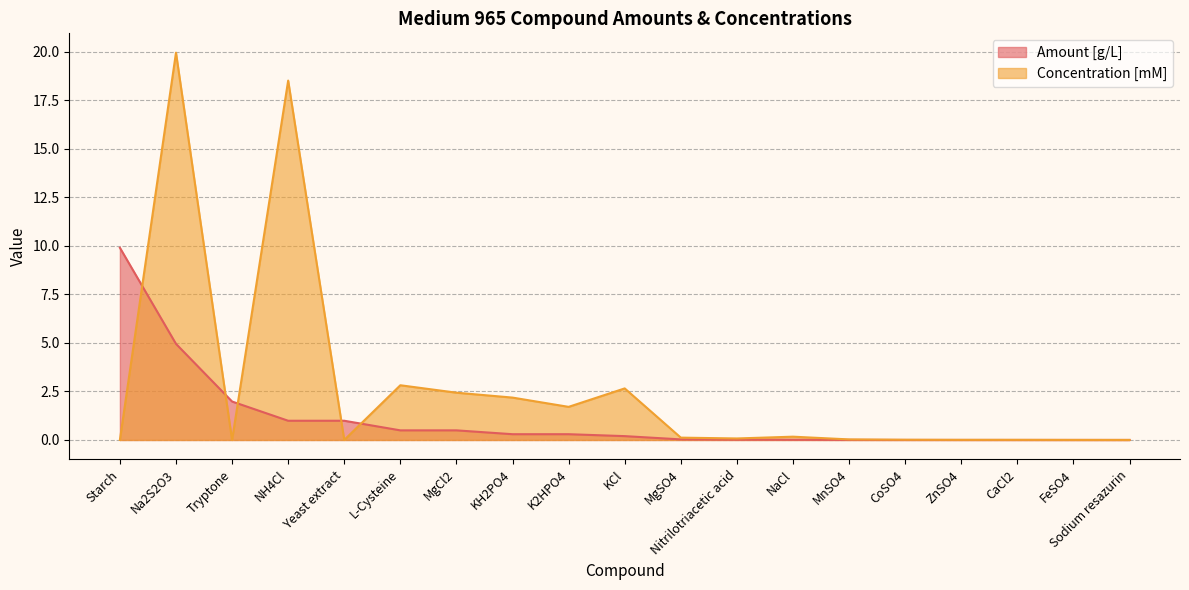

What position from the right is KH2PO4?

12